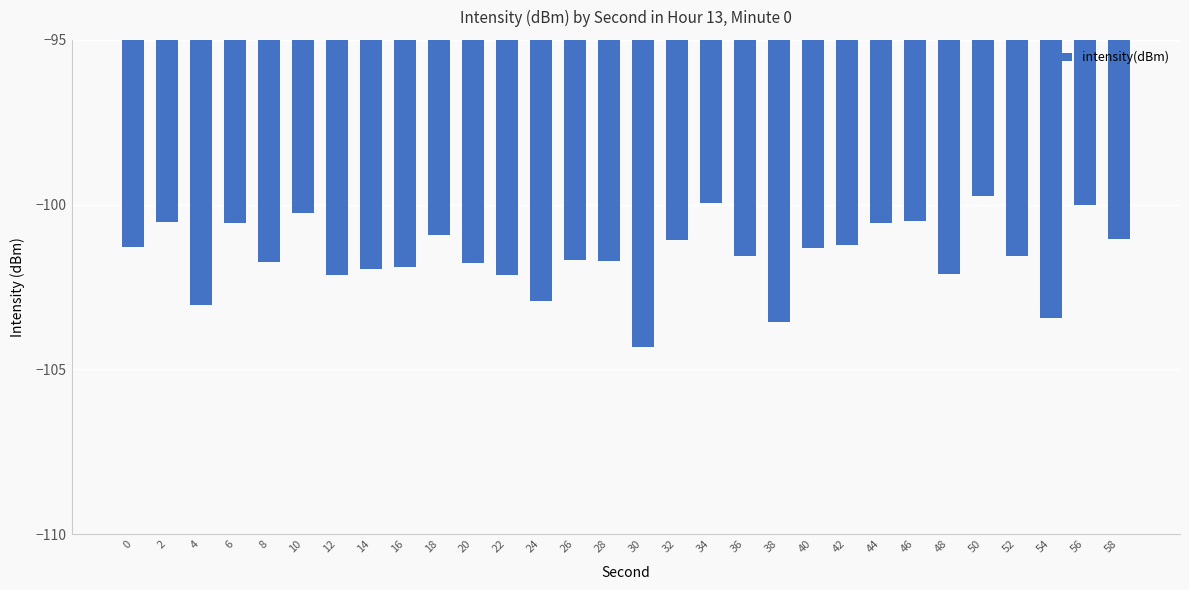

At which category does the chart reach its minimum across all series?

30